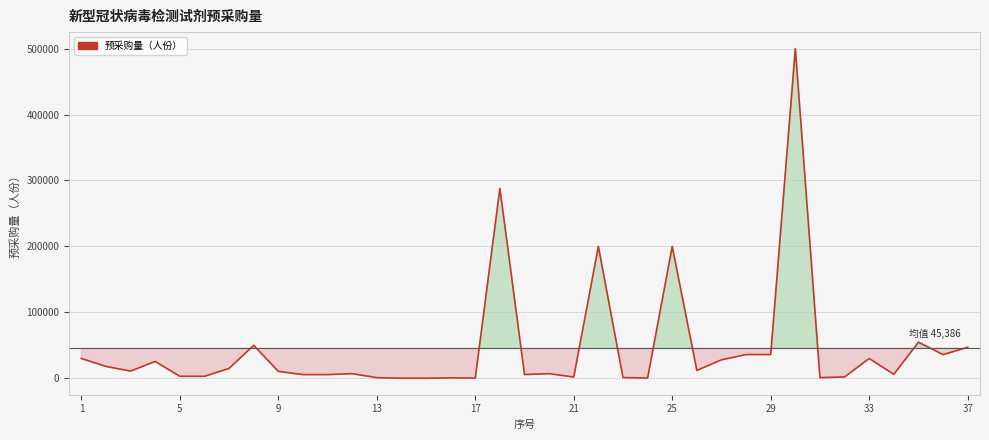

What is the maximum value shown in the chart?

500000